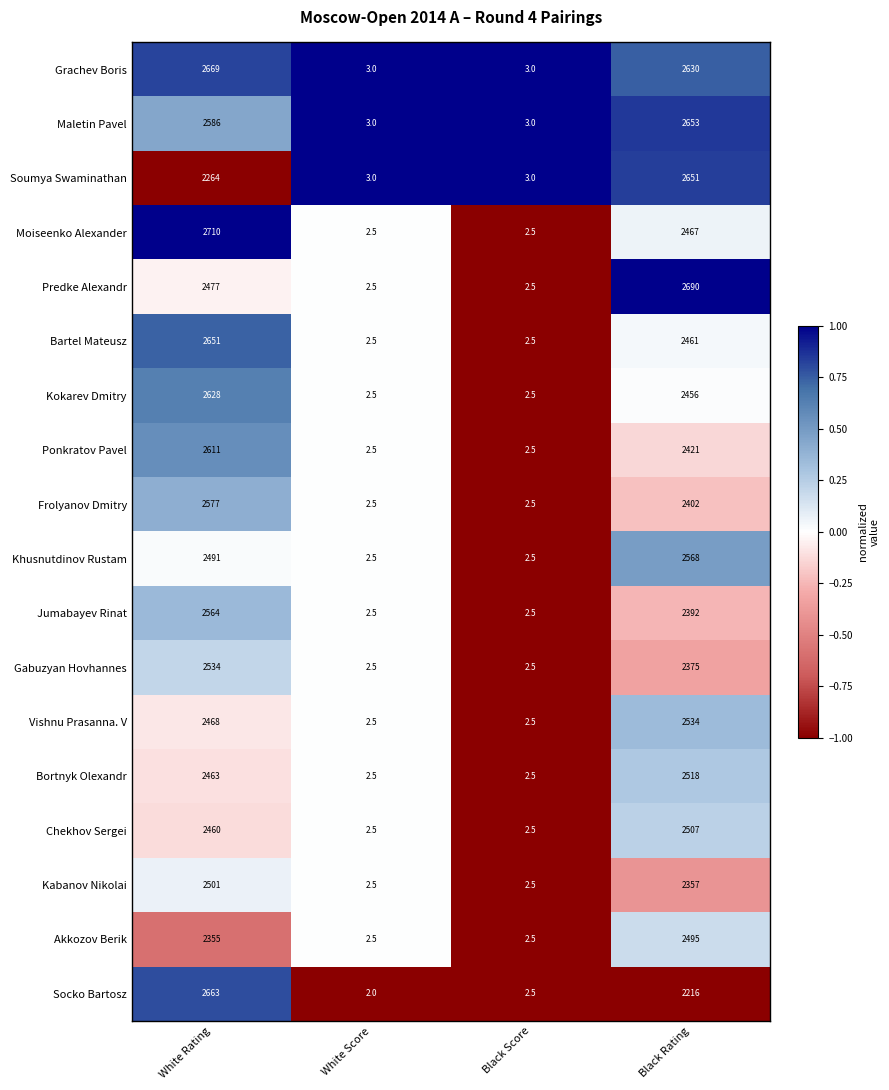

True or false: Kabanov Nikolai has a value of 3924.9 at Black Rating.

False